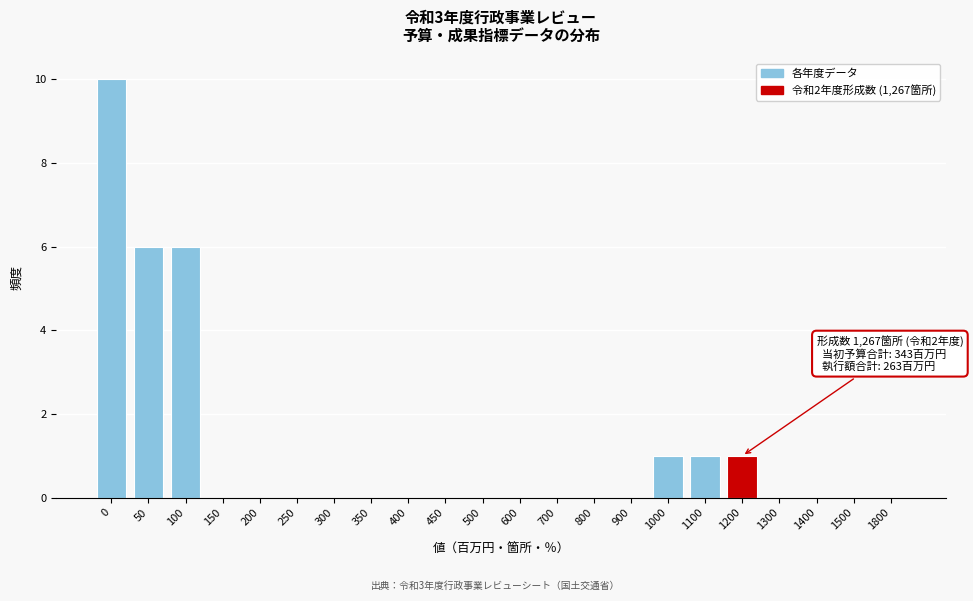

Reading right to left, extract all data points from this chart.

1800=0	1500=0	1400=0	1300=0	1200=1	1100=1	1000=1	900=0	800=0	700=0	600=0	500=0	450=0	400=0	350=0	300=0	250=0	200=0	150=0	100=6	50=6	0=10